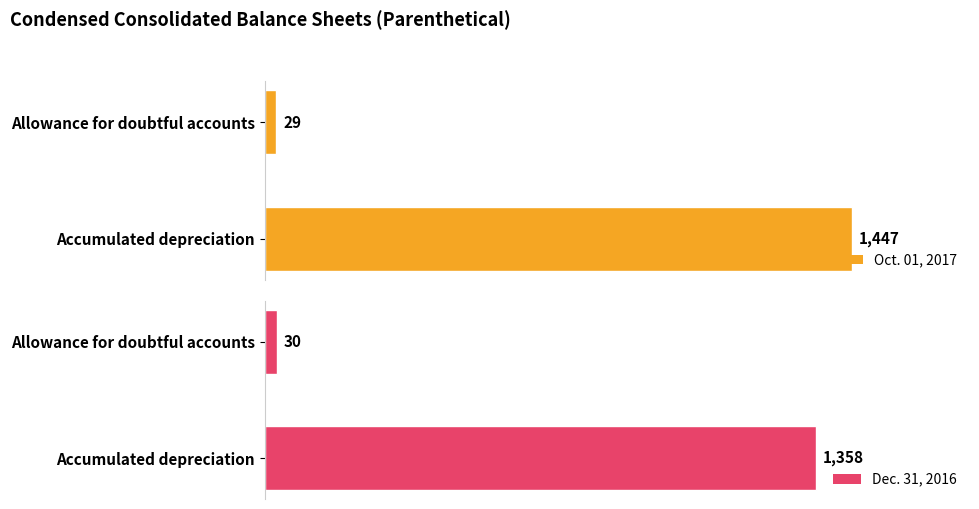

Rank the series by their average value, from highest to lowest.

Oct. 01, 2017, Dec. 31, 2016